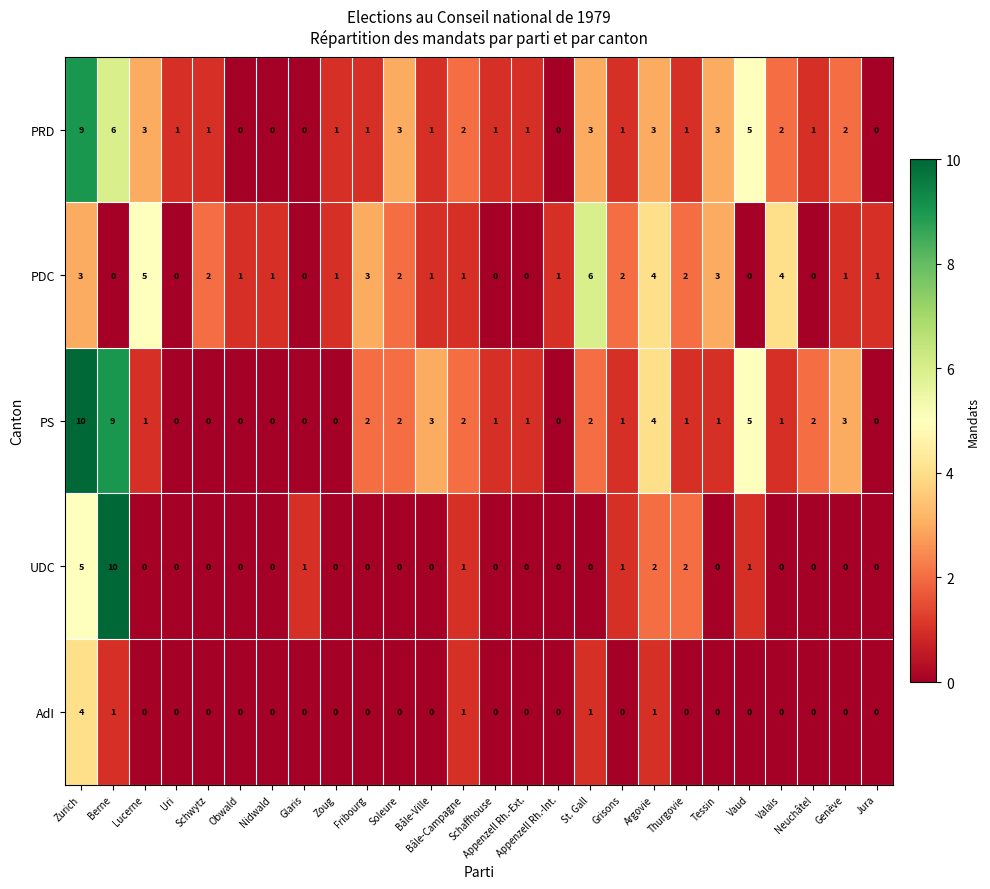

What is the highest value of the UDC series?

10